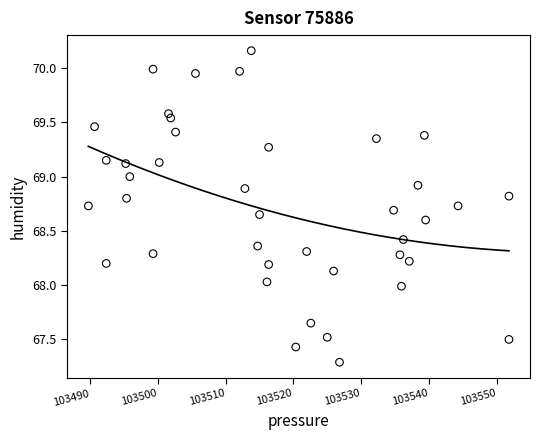

What is the range of X values (max minus min)?

62.0